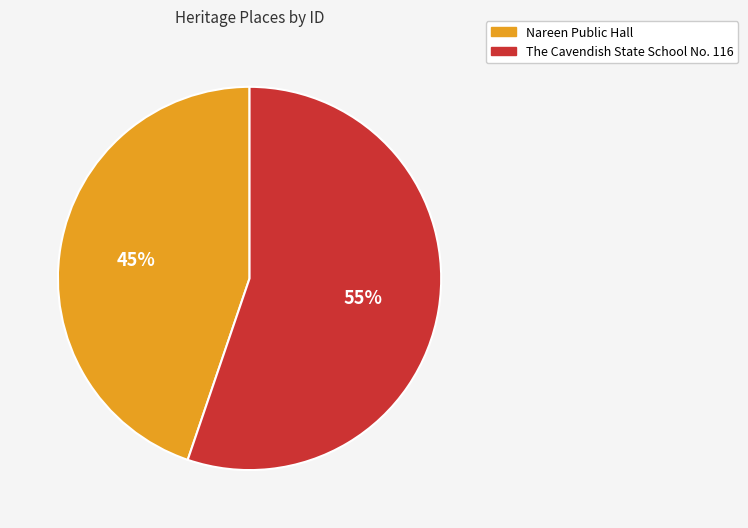

What percentage is the Nareen Public Hall slice, to the nearest percent?

45%